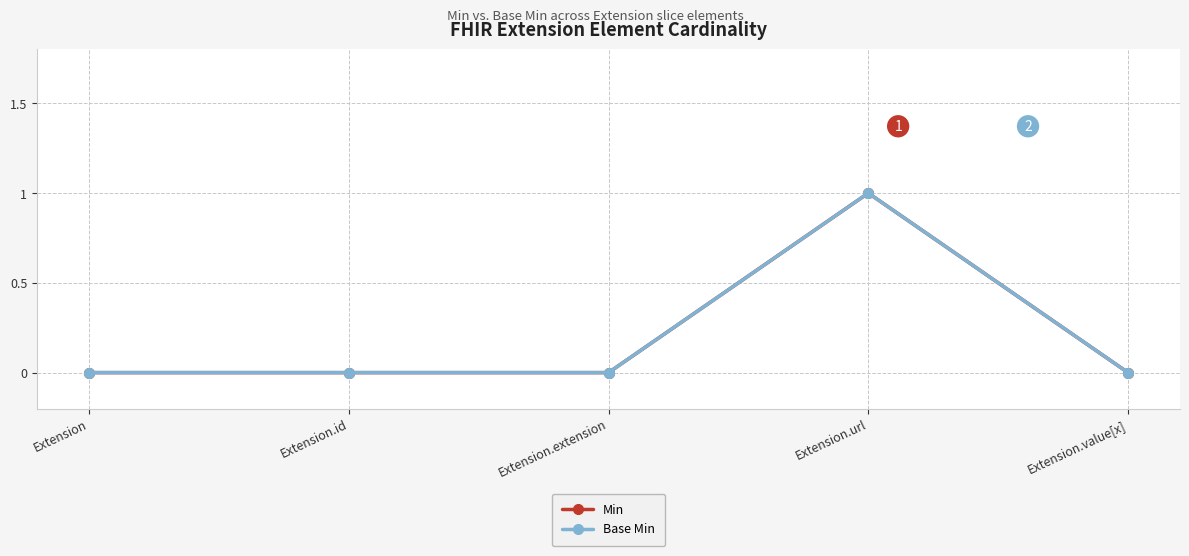

At which category is the sum across all series the highest?

Extension.url